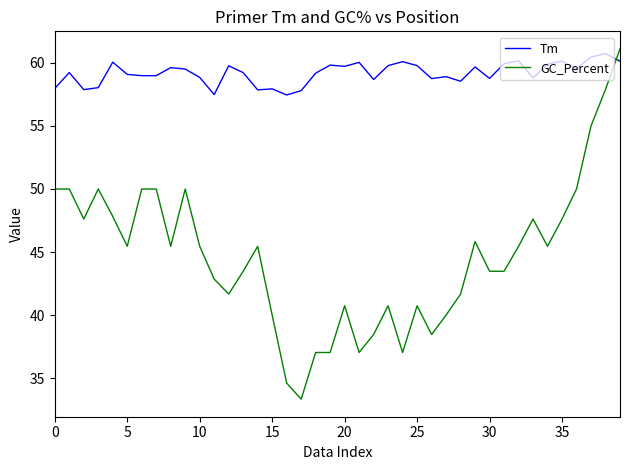

Rank the series by their average value, from lowest to highest.

GC_Percent, Tm